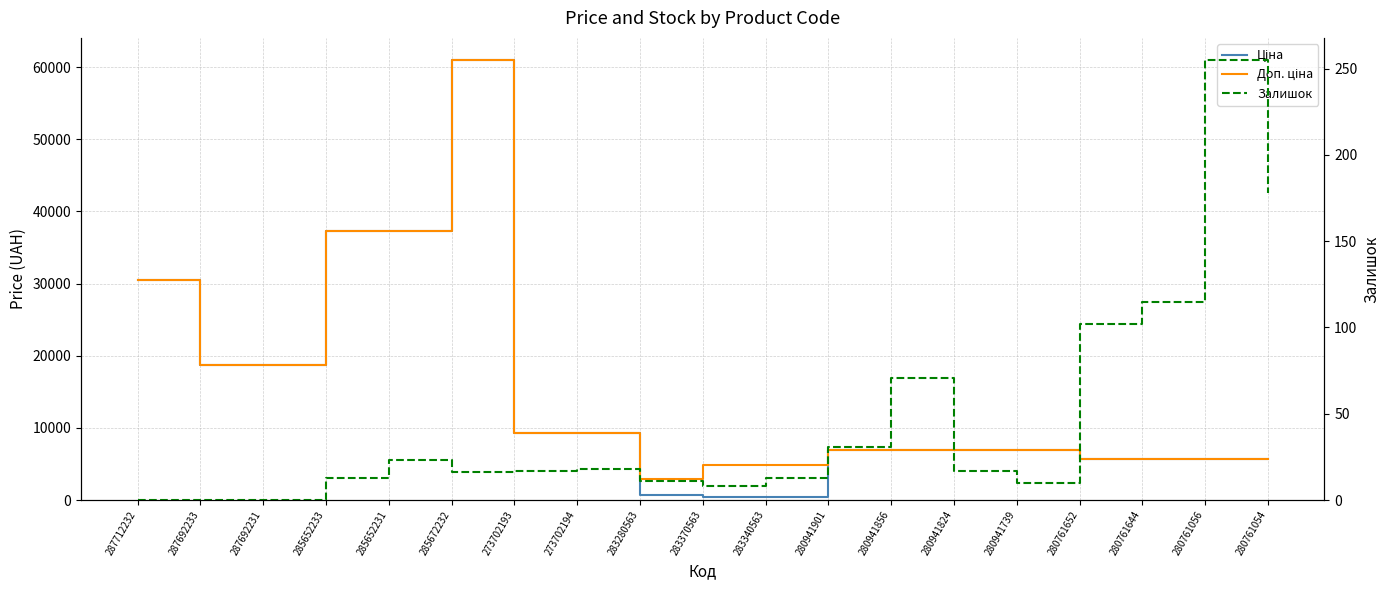

Is the value of Залишок at 280761652 greater than the value of Доп. ціна at 287712232?

No